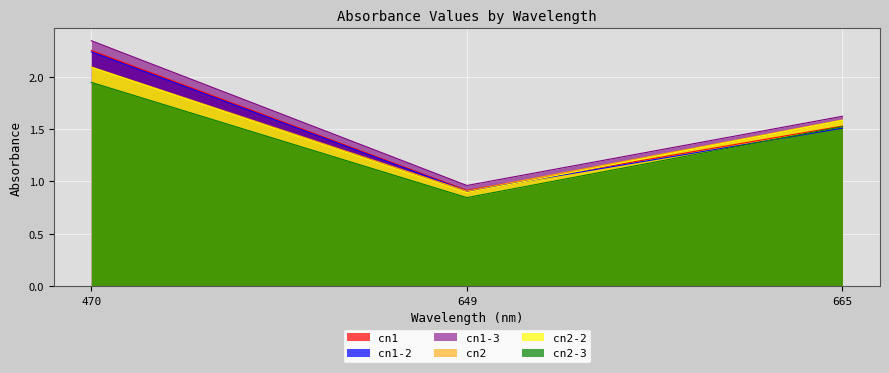

How many data points in cn2-3 are less than 1?

1